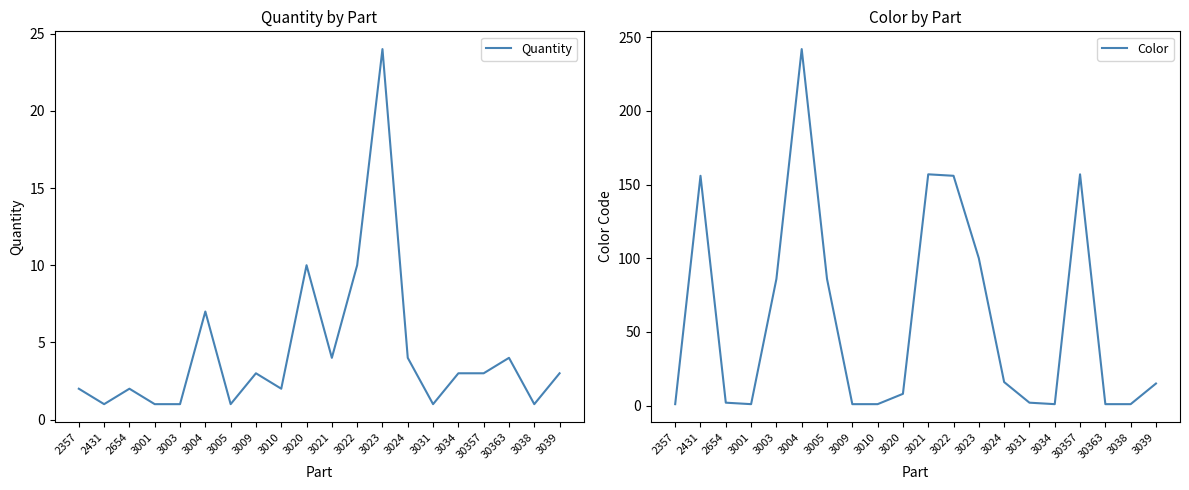

What is the label of the 12th point from the left?

3022